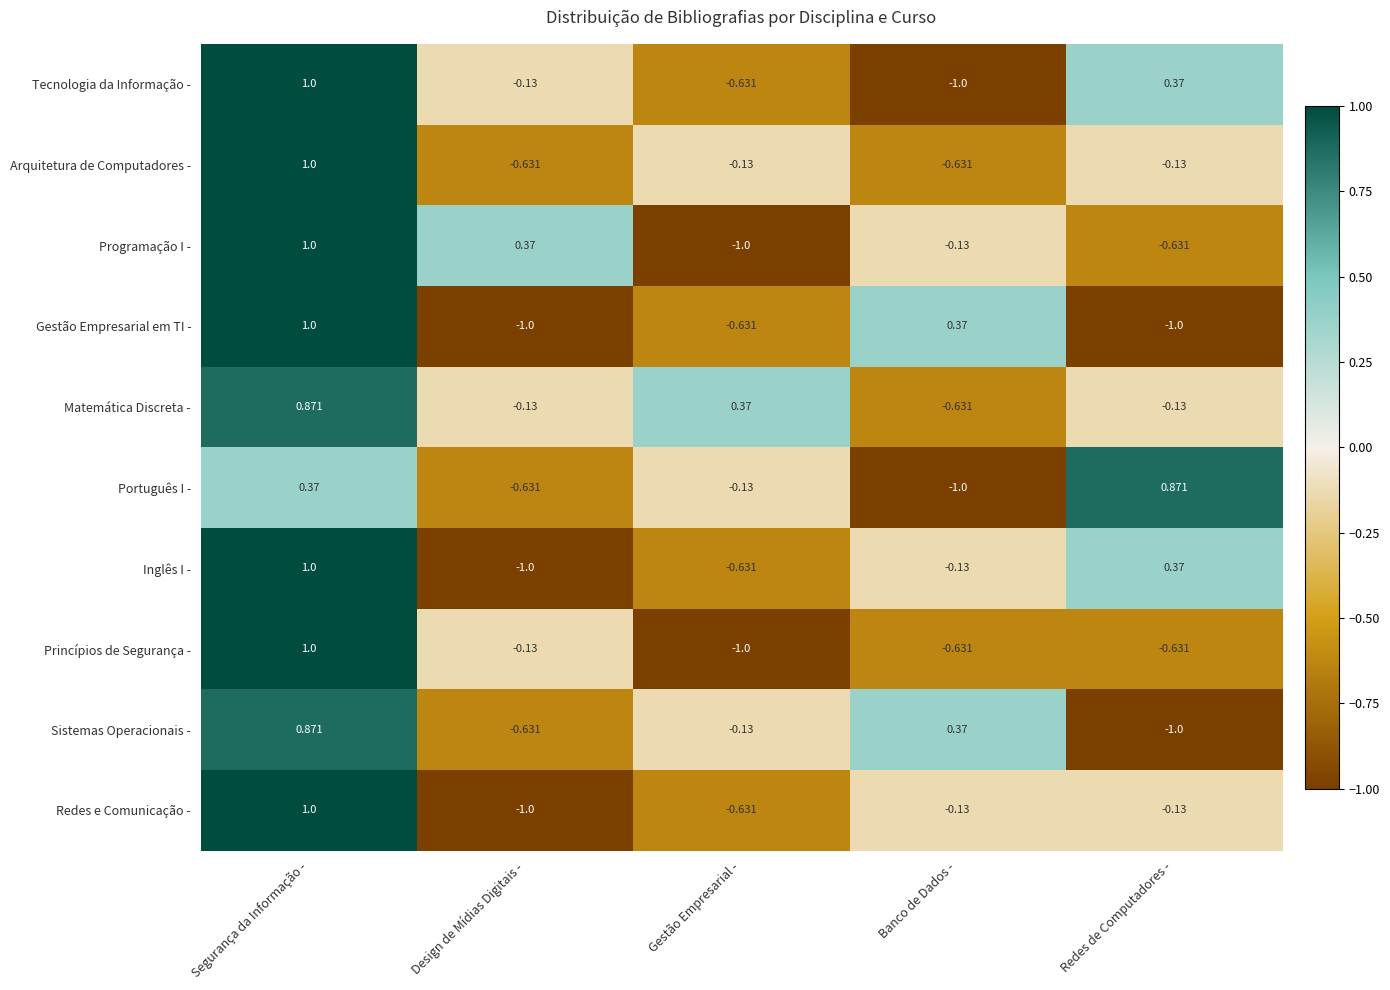

At how many categories does at least one series exceed 0?

5